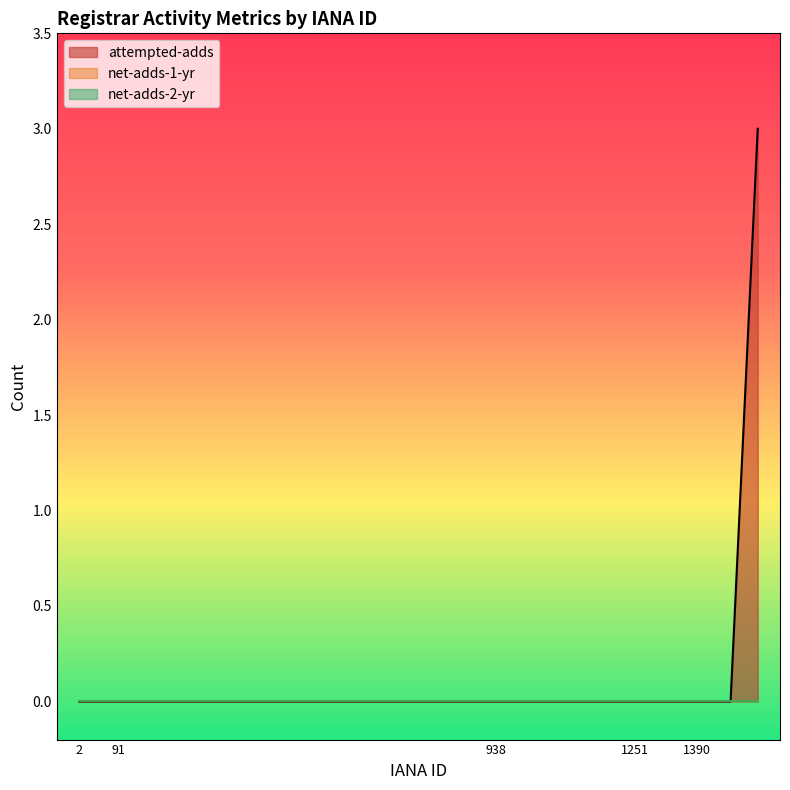

Which category has the lowest value in the attempted-adds series?

1465